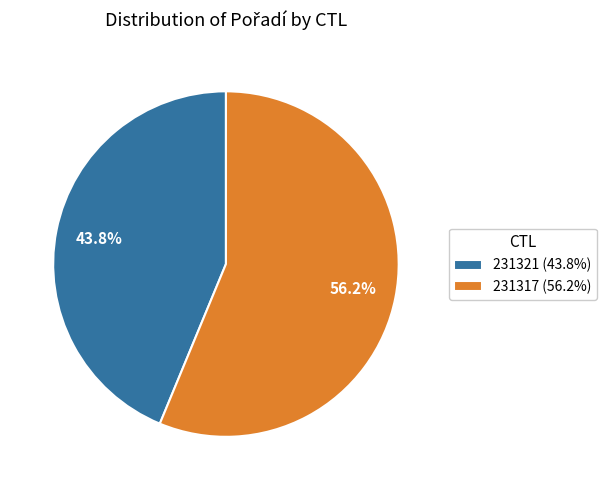

Between 231321 and 231317, which is larger?

231317